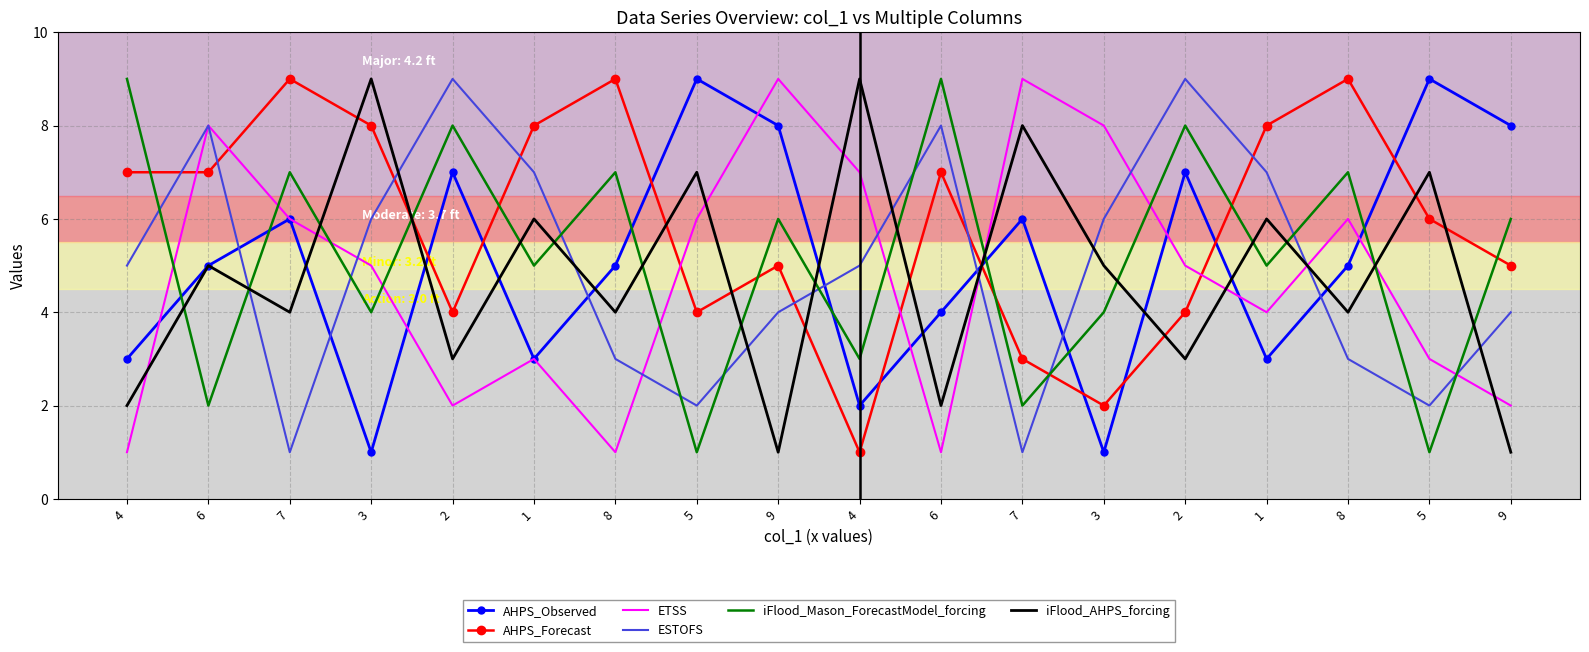

True or false: ESTOFS has more than 2 points higher than both neighbors.

True